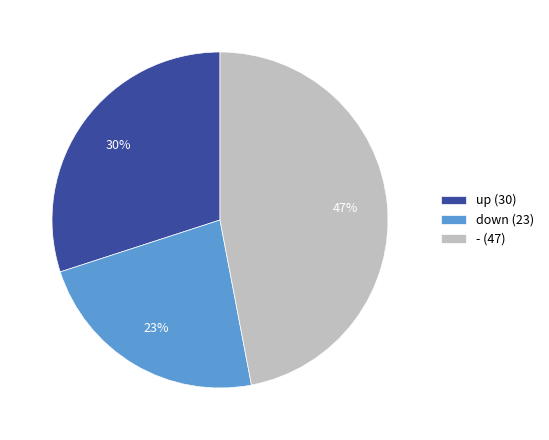

Is - (47) the majority of the pie?

No